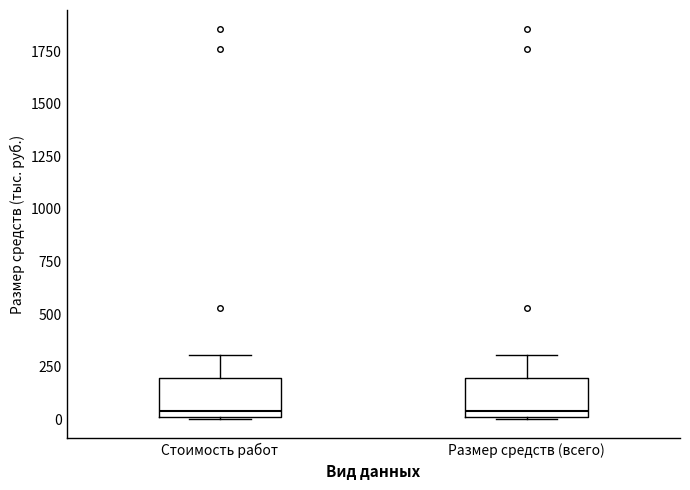

Reading left to right, read every box against the y-axis: the position of its median line, the range the box covers, and the ends of its whiskers. The values are not printed on the chart, so give them approximately, as read against the axis.

Стоимость работ: median 50, box 0 to 200, whiskers 0 to 300
Размер средств (всего): median 50, box 0 to 200, whiskers 0 to 300